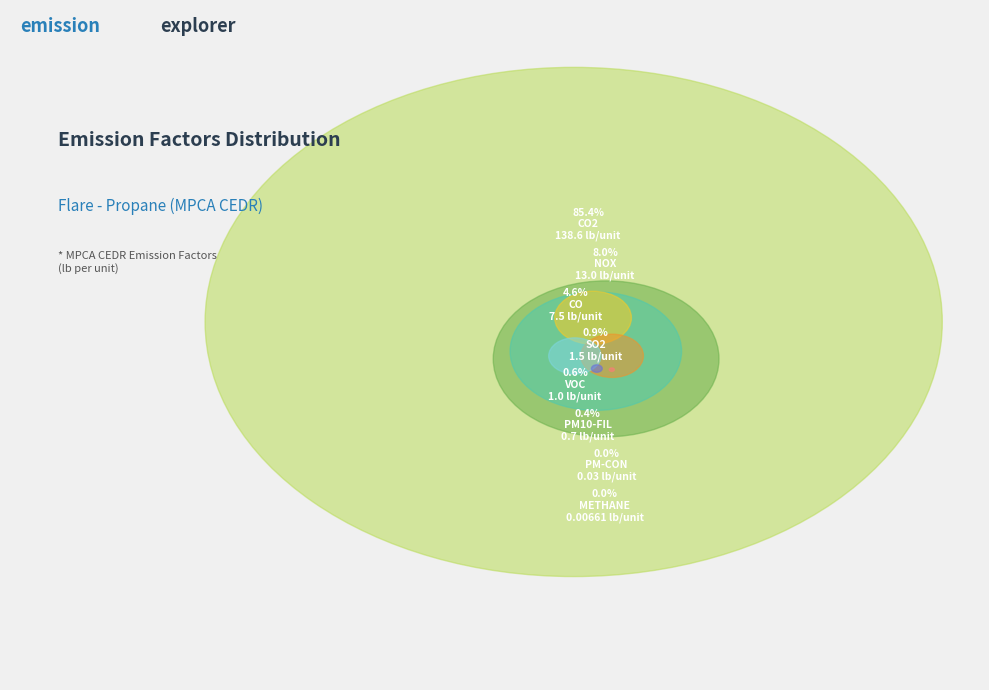

True or false: SO2 accounts for 13% of the total.

False